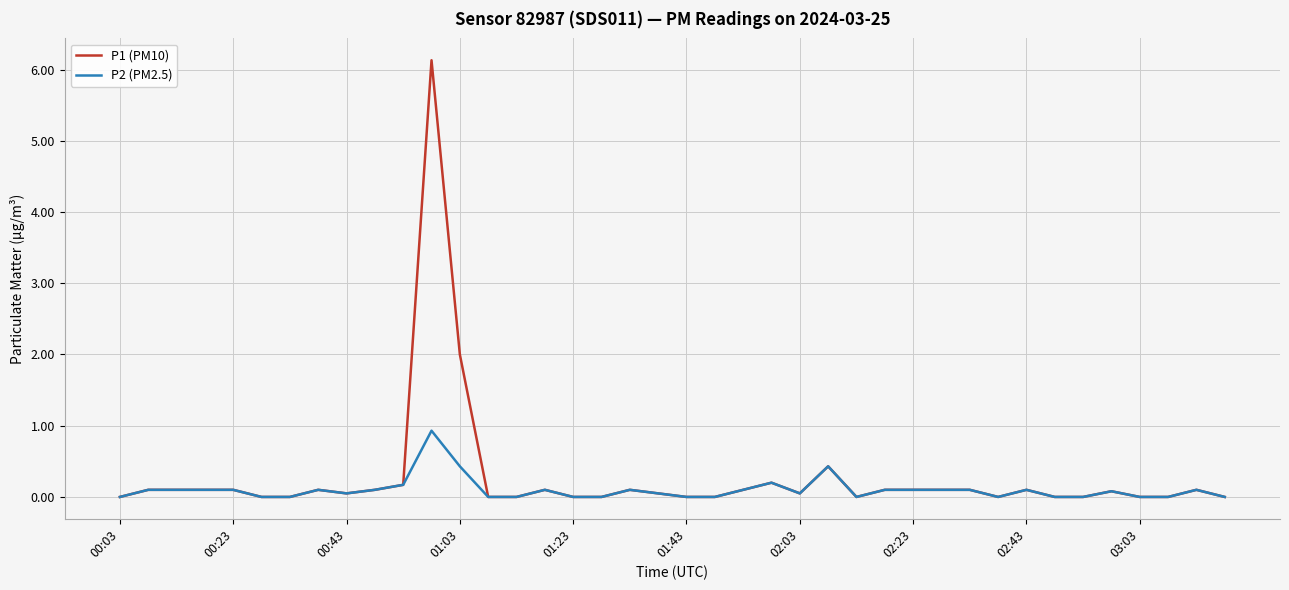

List the series in order of their peak value, lowest first.

P2 (PM2.5), P1 (PM10)